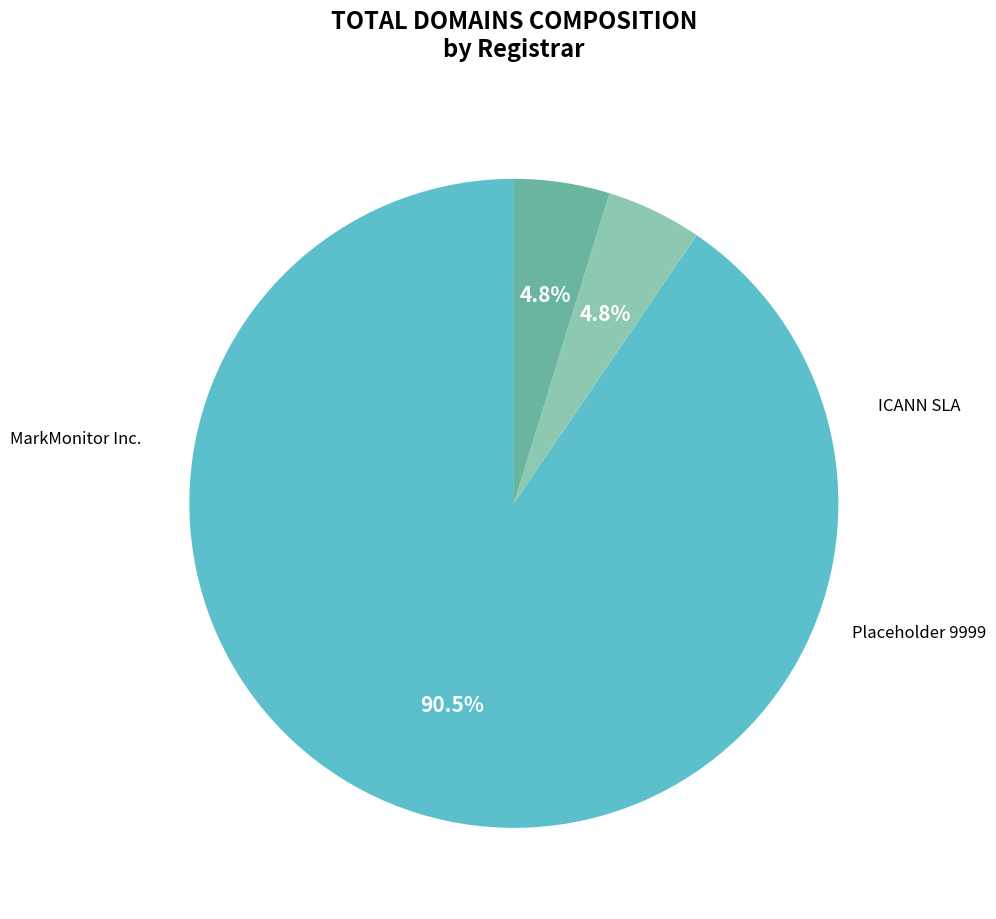

Approximately how many times larger is the value at Placeholder 9999 compared to ICANN SLA?

1.0